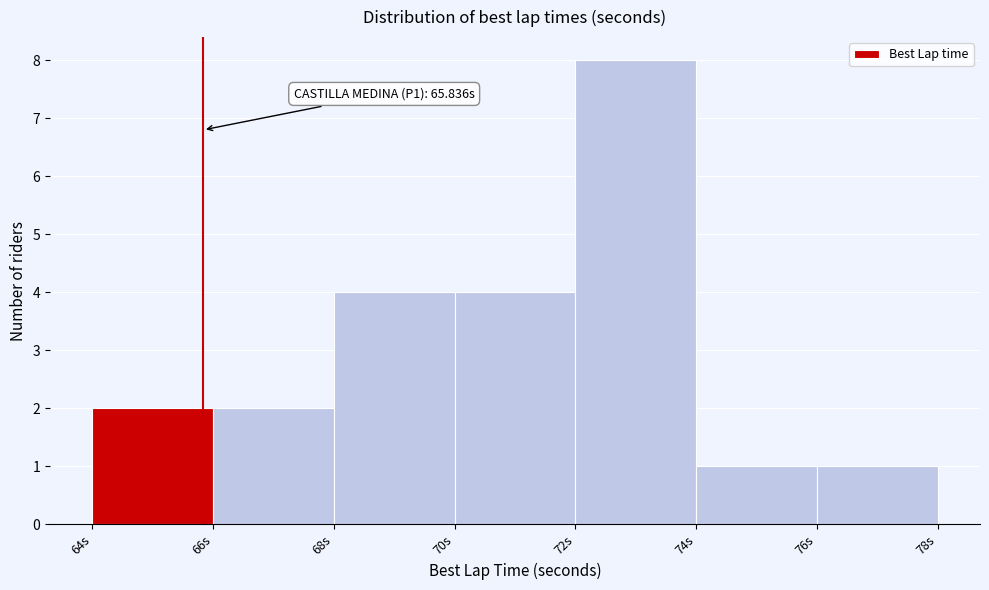

Which range on the x-axis has the tallest bar?

72 to 74